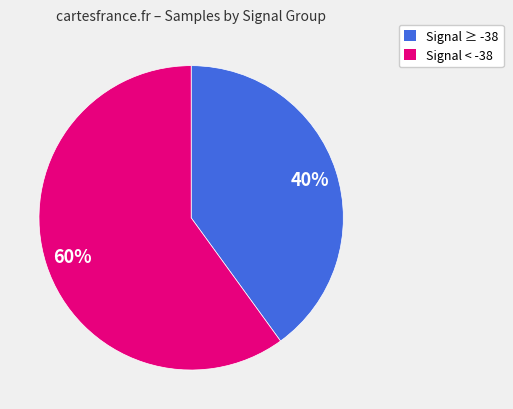

To the nearest percent, what is the average slice percentage?

50%